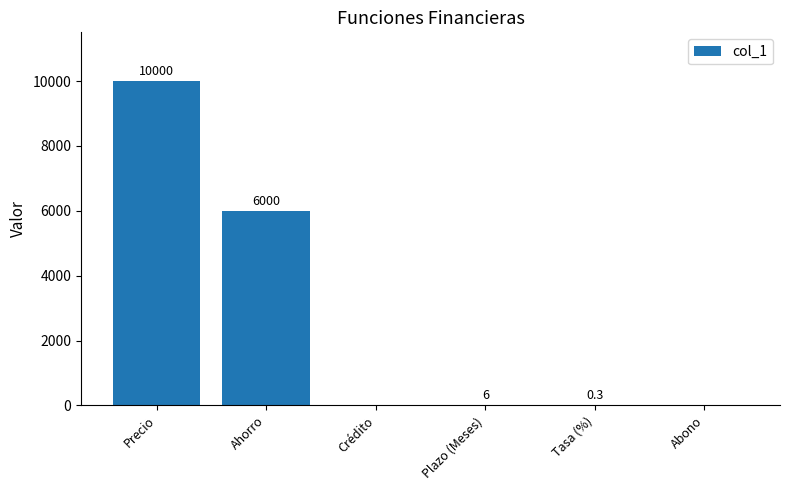

What is the average value?

2667.7